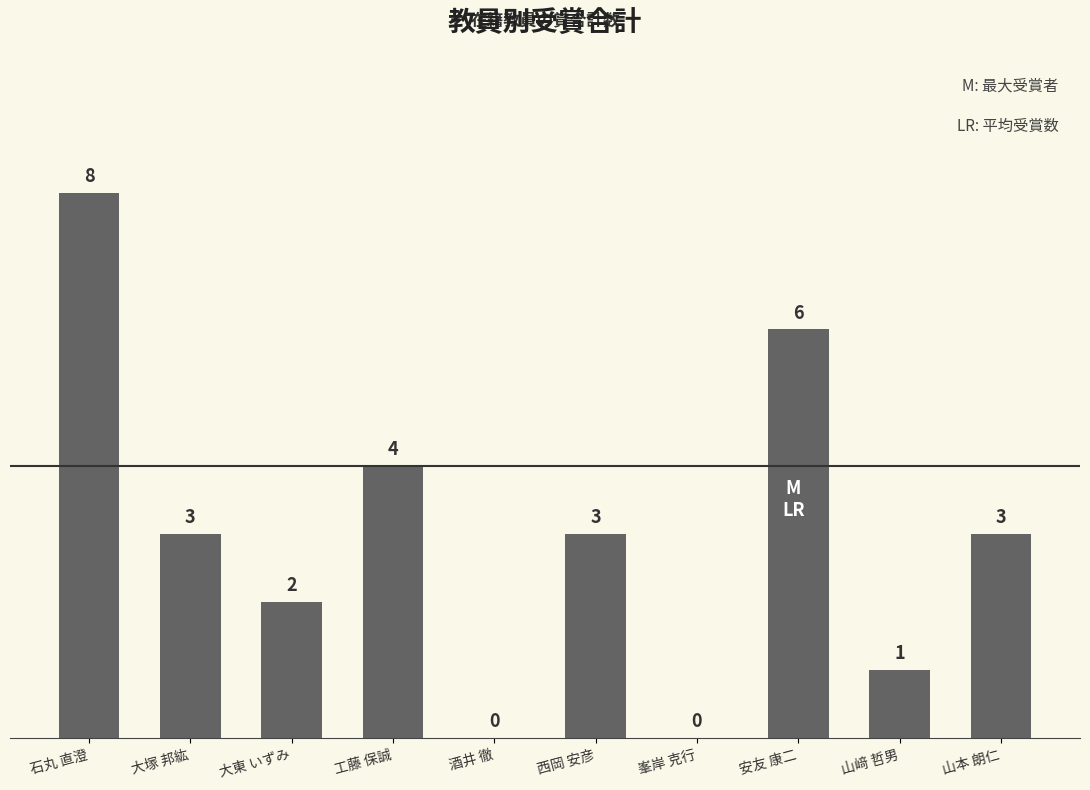

What is the maximum value shown in the chart?

8